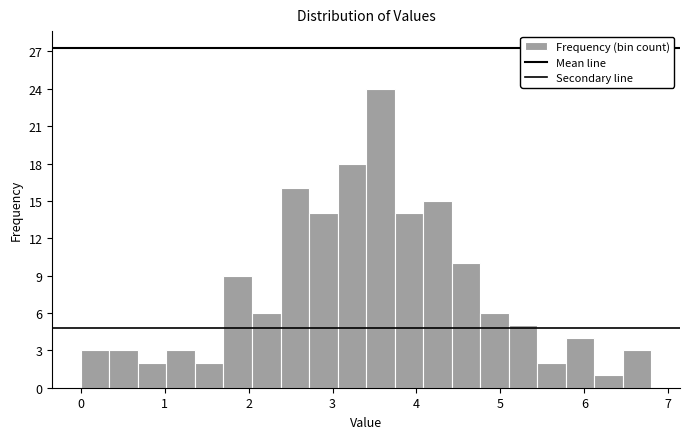

Around what value on the x-axis is the tallest bar? Give the approximate position of its centre, as read against the axis.

3.6